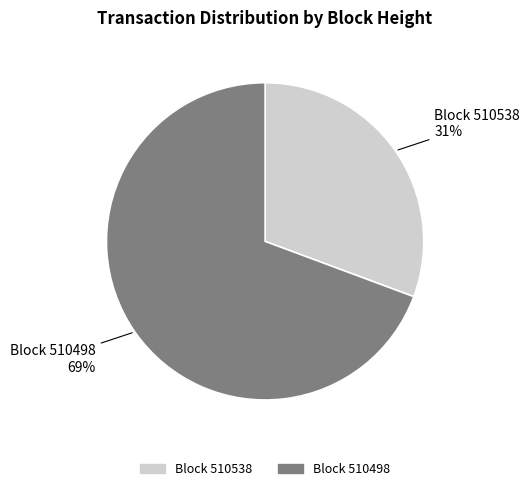

What is the majority slice?

Block 510498